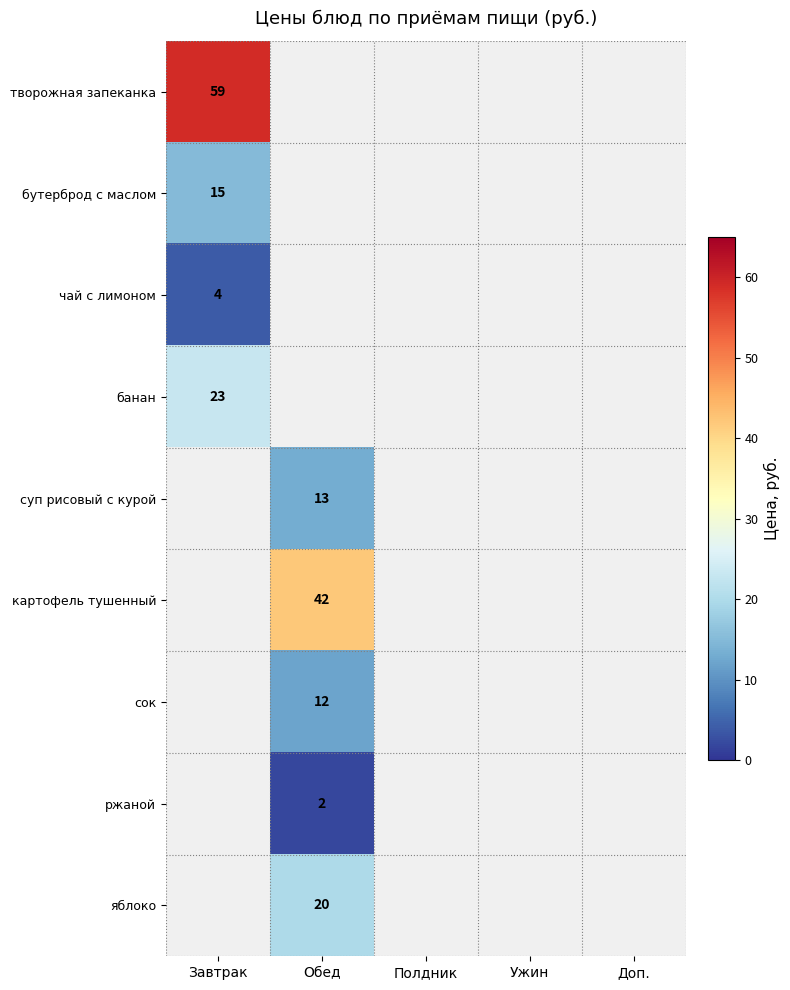

The value of ржаной at Обед is 2. True or false?

True